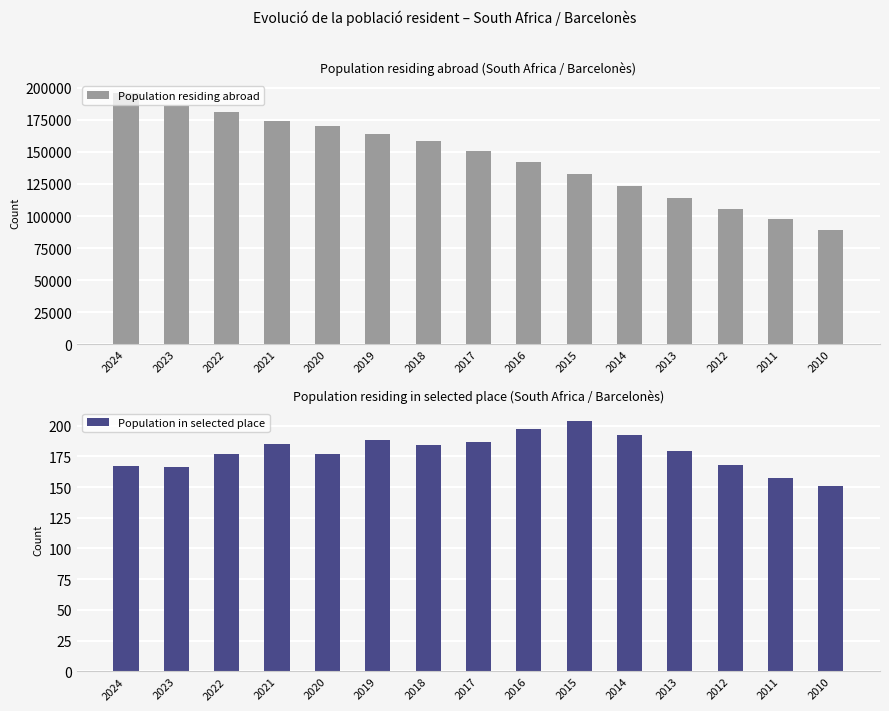

How many groups of bars are there?

15